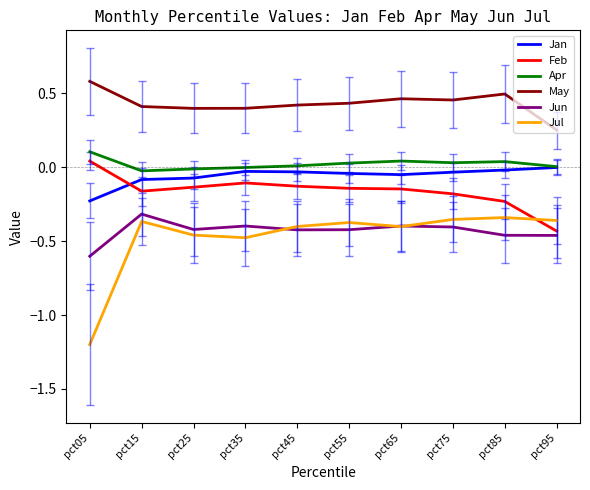

Is the value of Jul at pct35 greater than the value of Jun at pct55?

No